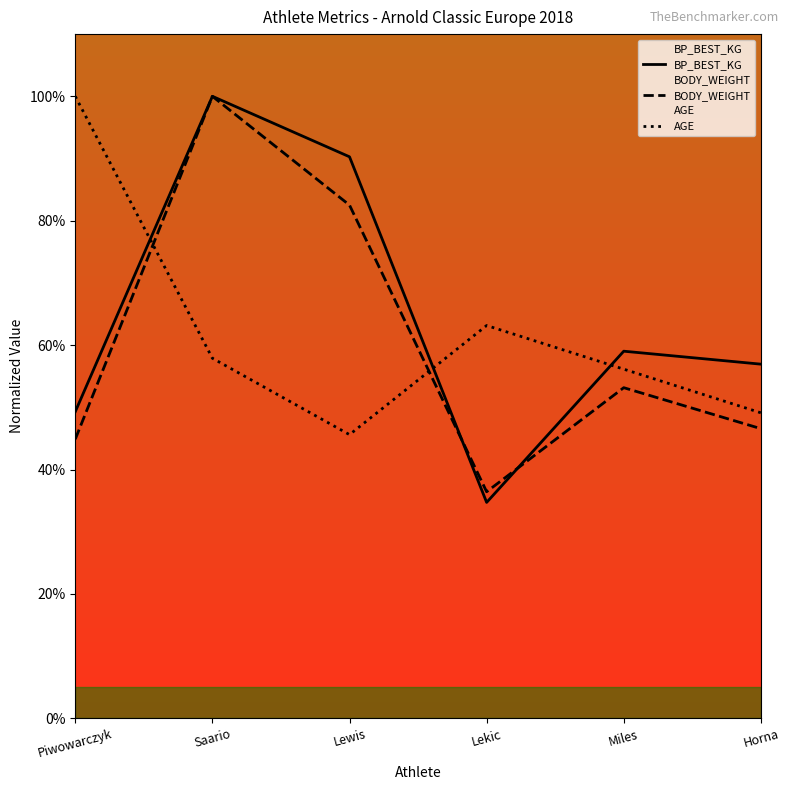

The value of BP_BEST_KG at Lewis is 29.5. True or false?

False